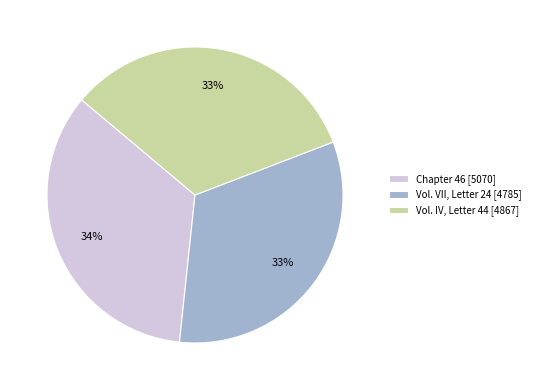

To the nearest percent, what percentage of the pie is Vol. IV, Letter 44?

33%